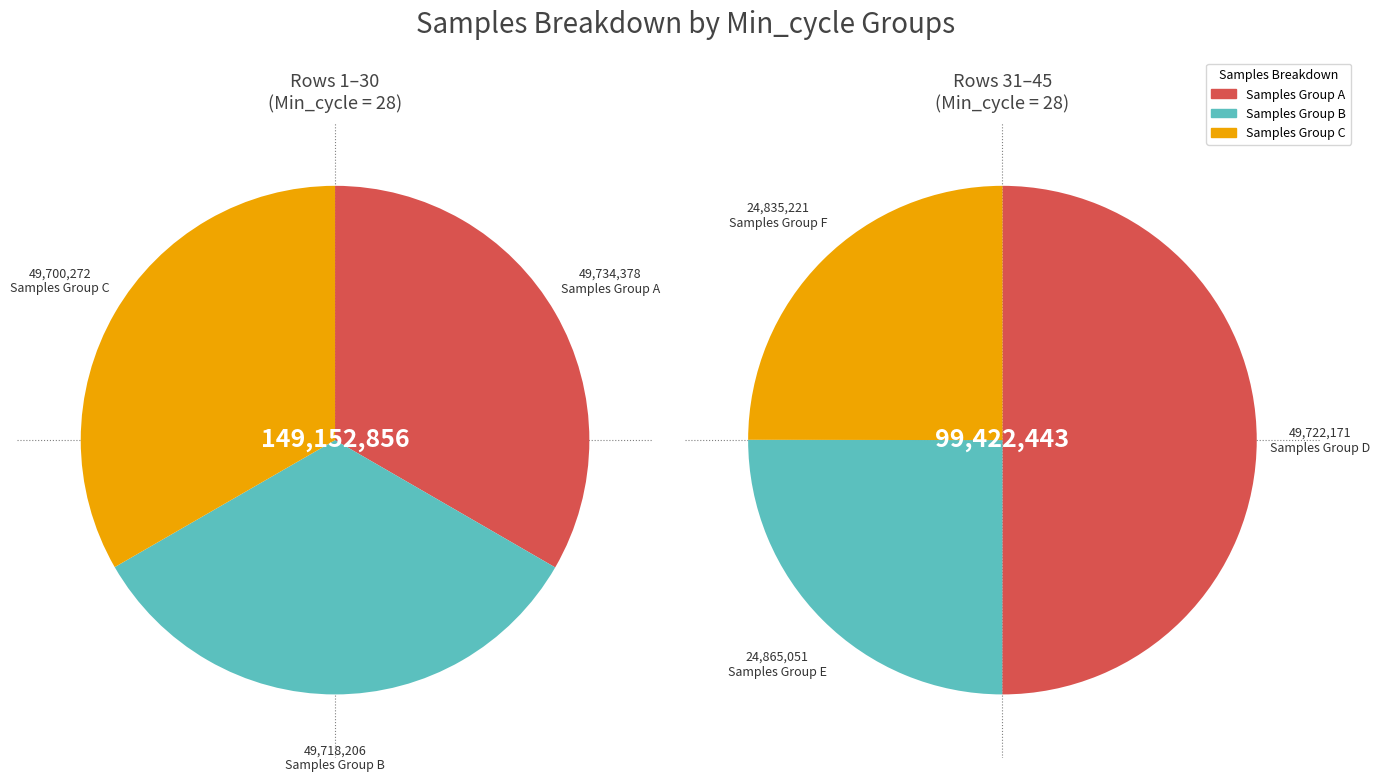

Does 5 represent more than half of the total?

No